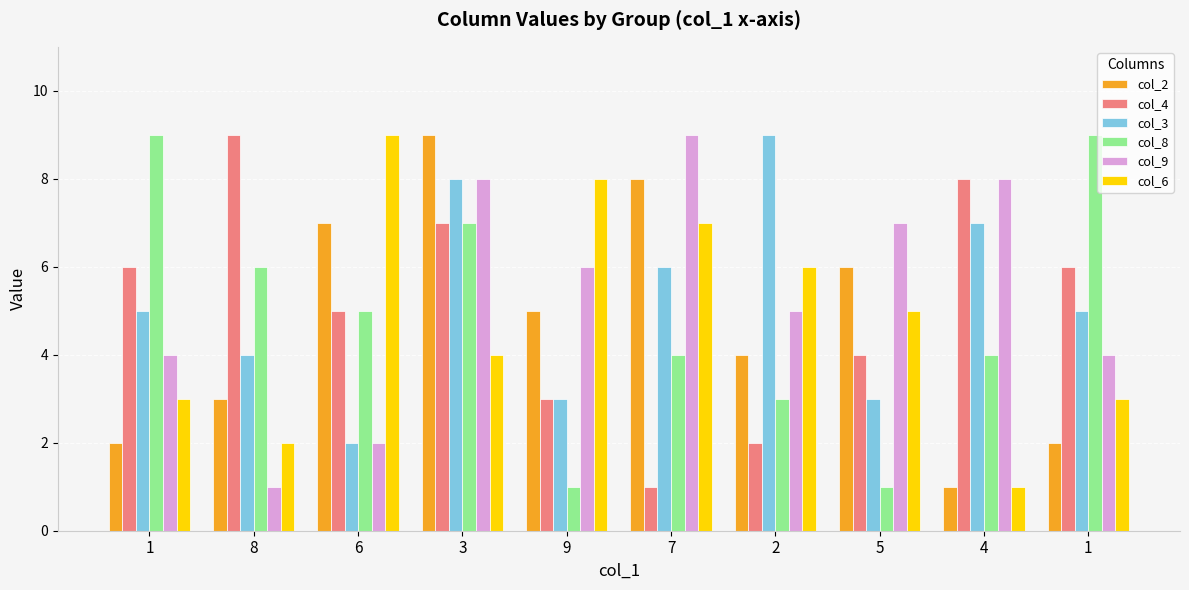

What is the label of the 3rd bar from the right?

5